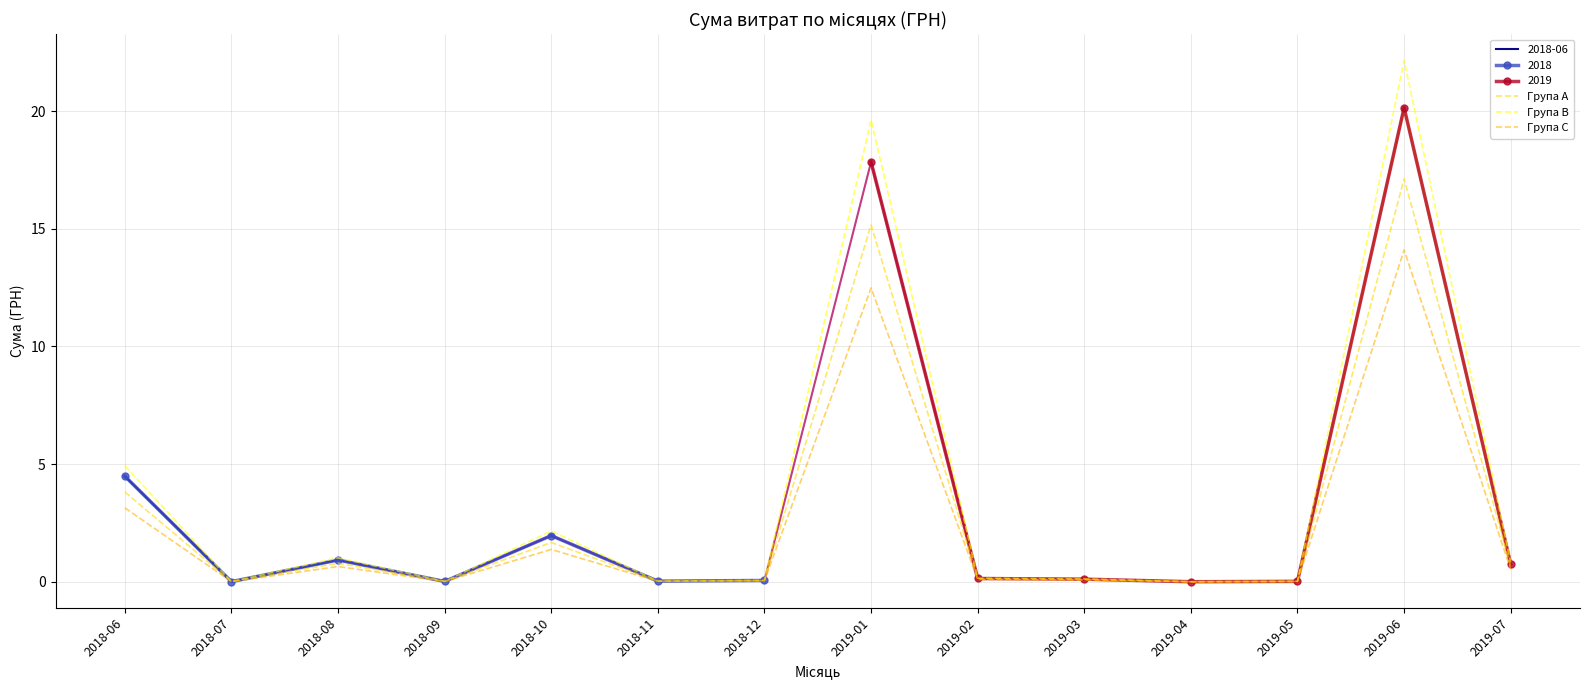

The Група A series shows 0.0 at 2018-12. True or false?

False